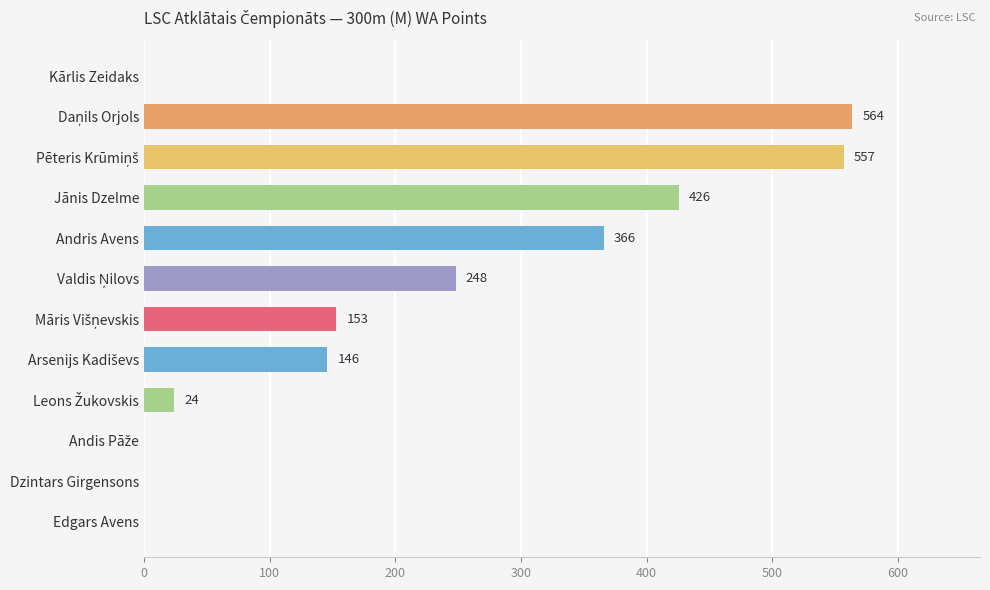

The chart shows a value of 0 at Edgars Avens. True or false?

True